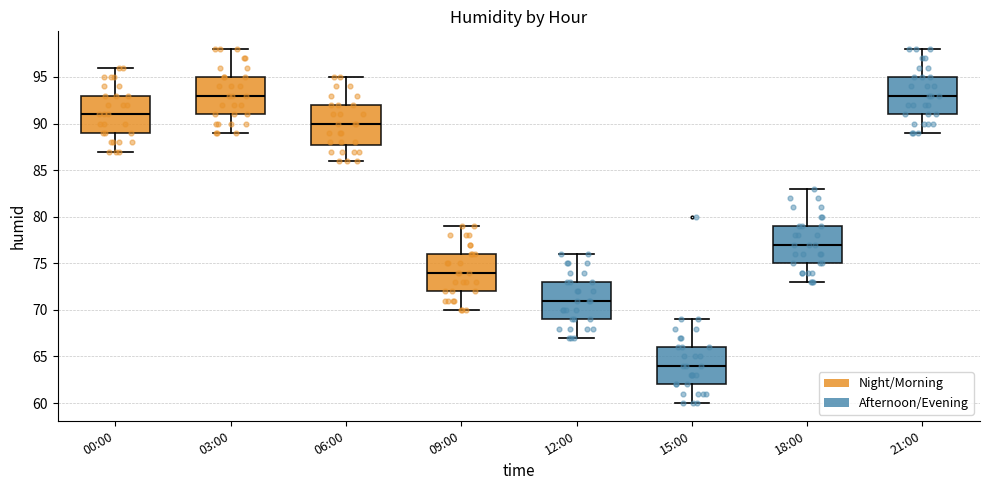

Reading left to right, transcribe this box plot: for each box, give where its median line is, the range the box spans, and where its two whiskers end, as read against the y-axis. The values are not printed on the chart, so give them approximately, as read against the axis.

00:00: median 91, box 89 to 93, whiskers 87 to 96
03:00: median 93, box 91 to 95, whiskers 89 to 98
06:00: median 90, box 88 to 92, whiskers 86 to 95
09:00: median 74, box 72 to 76, whiskers 70 to 79
12:00: median 71, box 69 to 73, whiskers 67 to 76
15:00: median 64, box 62 to 66, whiskers 60 to 69
18:00: median 77, box 75 to 79, whiskers 73 to 83
21:00: median 93, box 91 to 95, whiskers 89 to 98